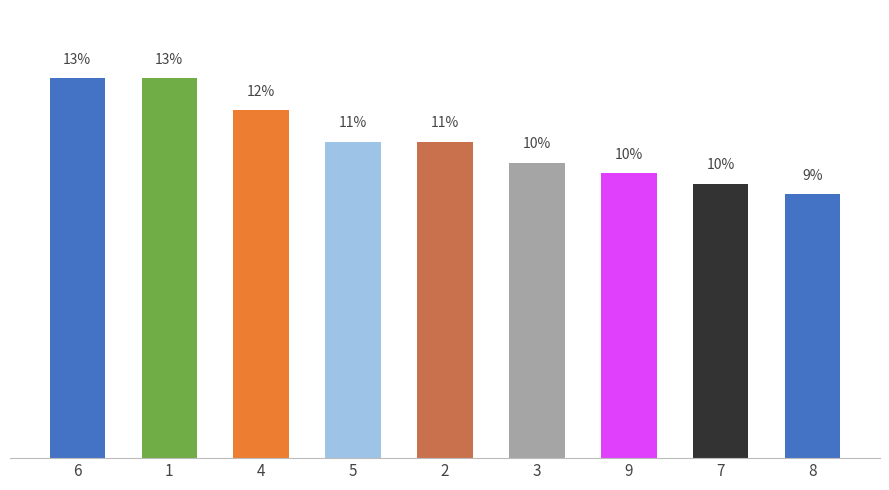

Rank the categories by value from highest to lowest.

6, 1, 4, 5, 2, 3, 9, 7, 8